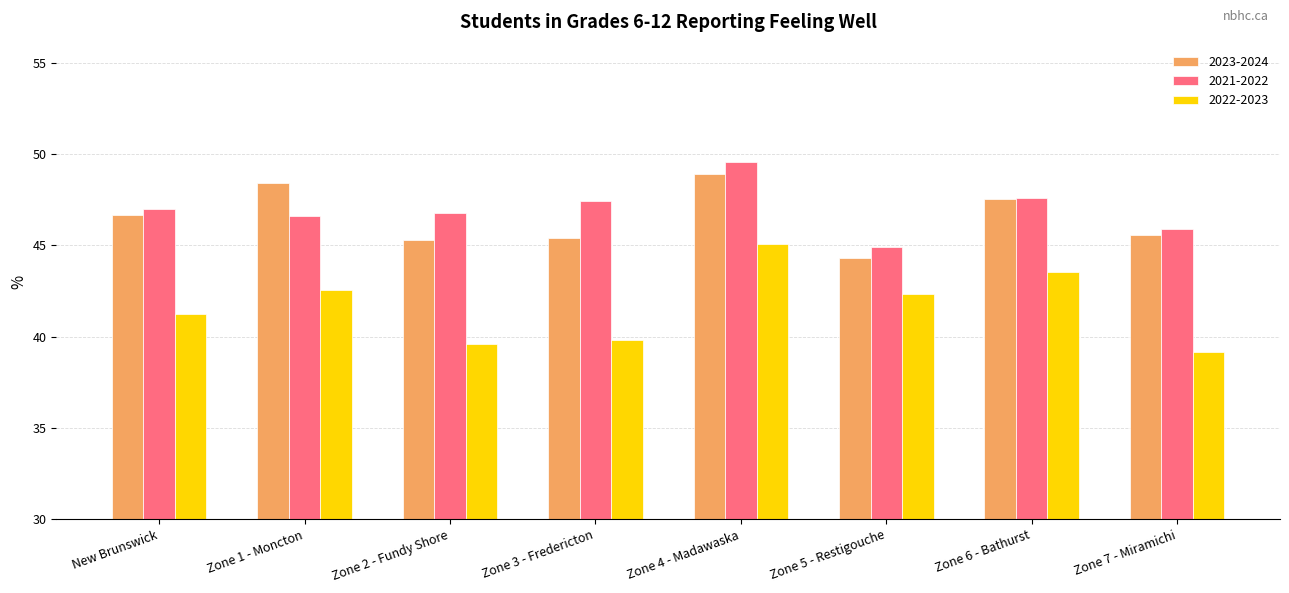

What is the lowest value of the 2022-2023 series?

39.1